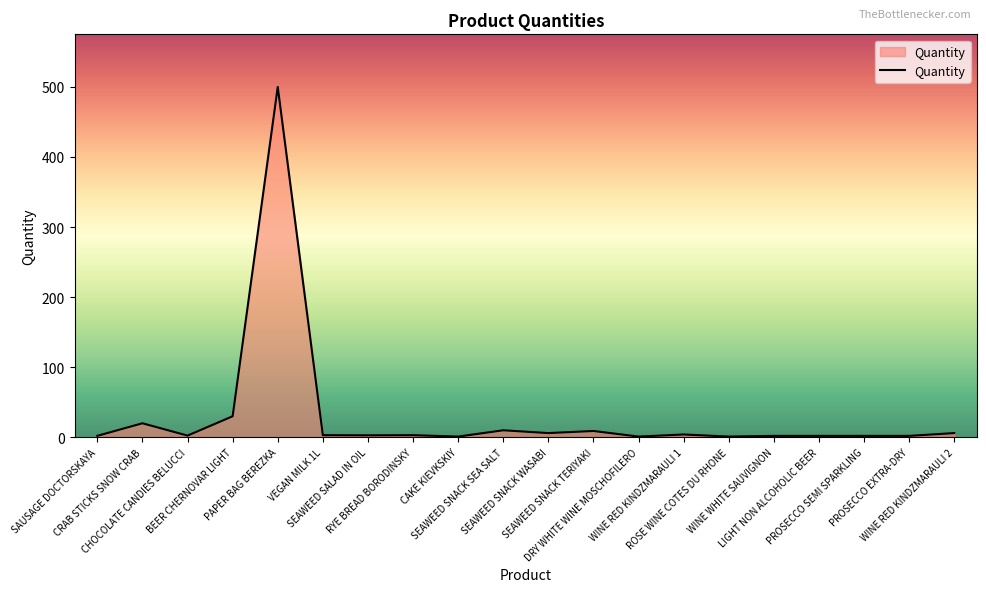

Does the chart have visible grid lines?

No